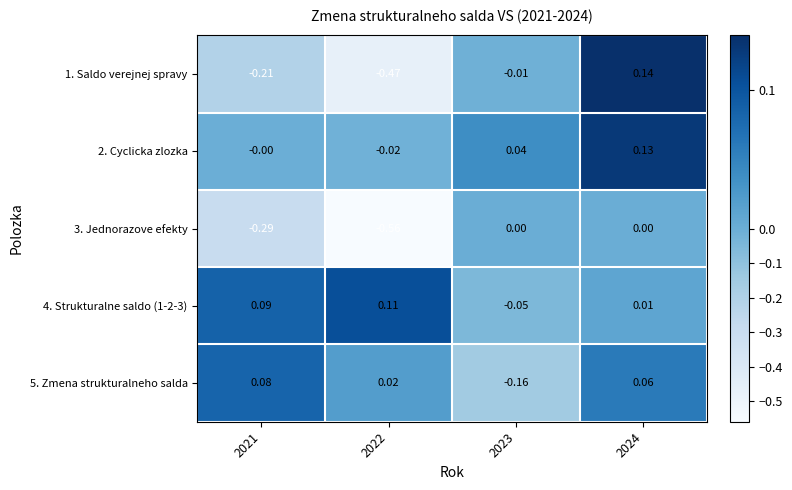

What is the total value across all series at 2024?

0.3